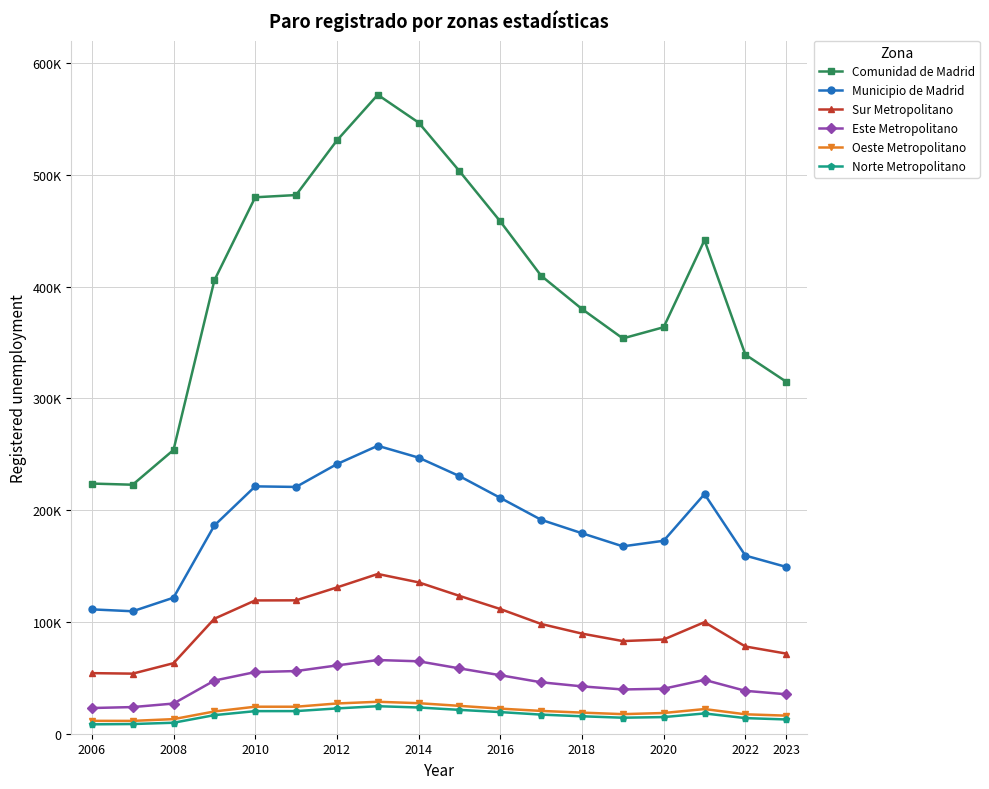

Does the chart display data point markers on the line(s)?

Yes